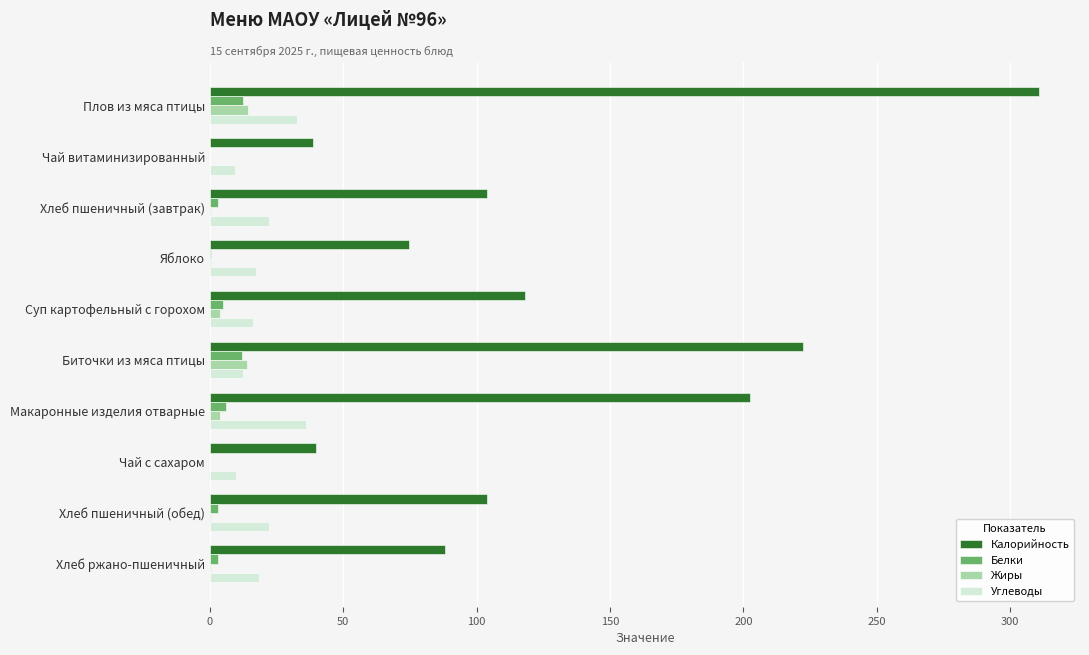

What is the maximum value shown in the chart?

310.6